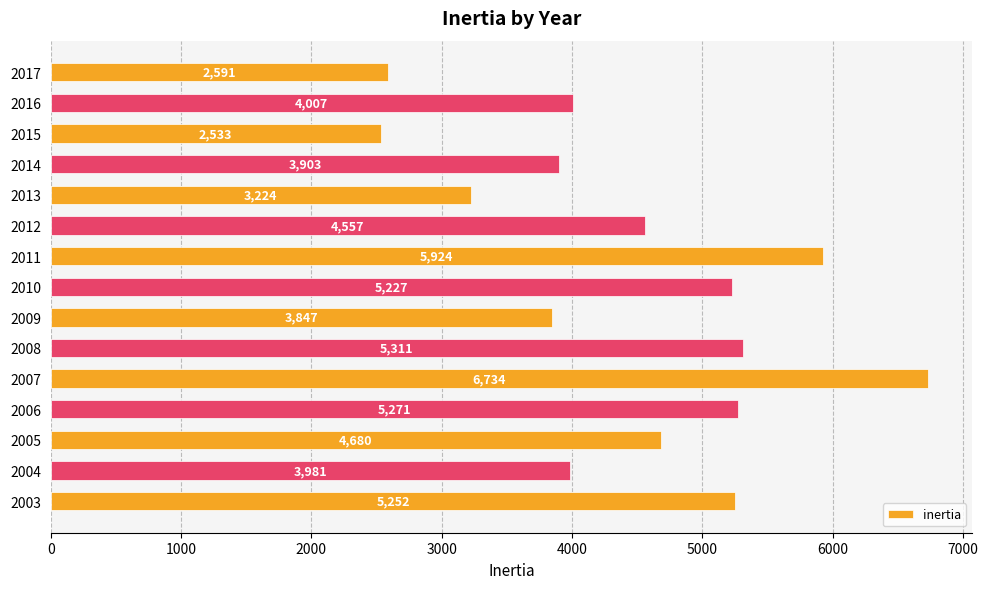

The value at 2009 is 3846.8. True or false?

True